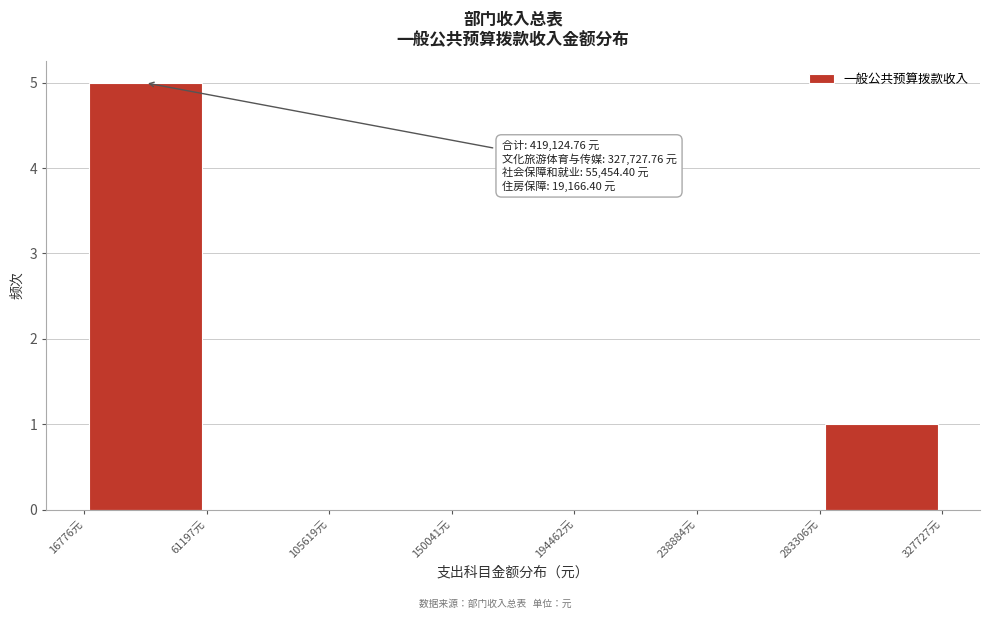

Which range on the x-axis has the tallest bar?

15000 to 60000